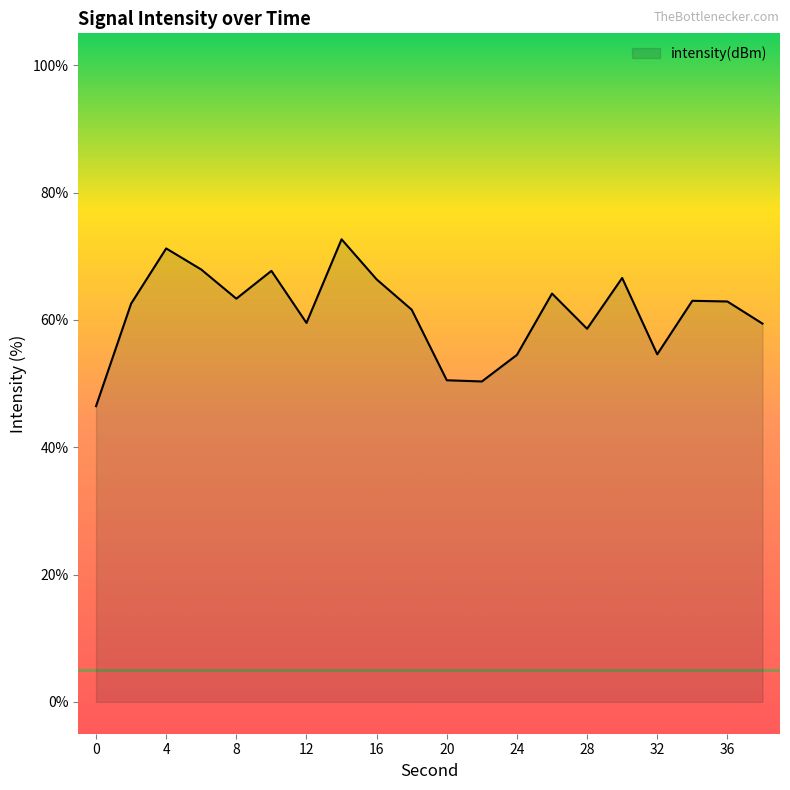

Does the chart display data point markers on the line(s)?

No